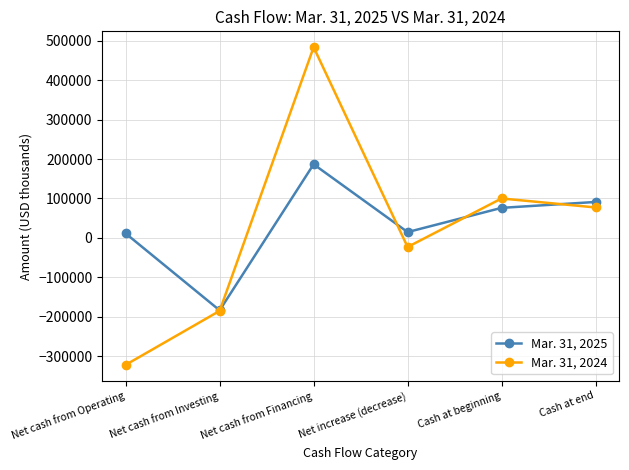

What is the total value across all series at Net increase (decrease)?

-7839